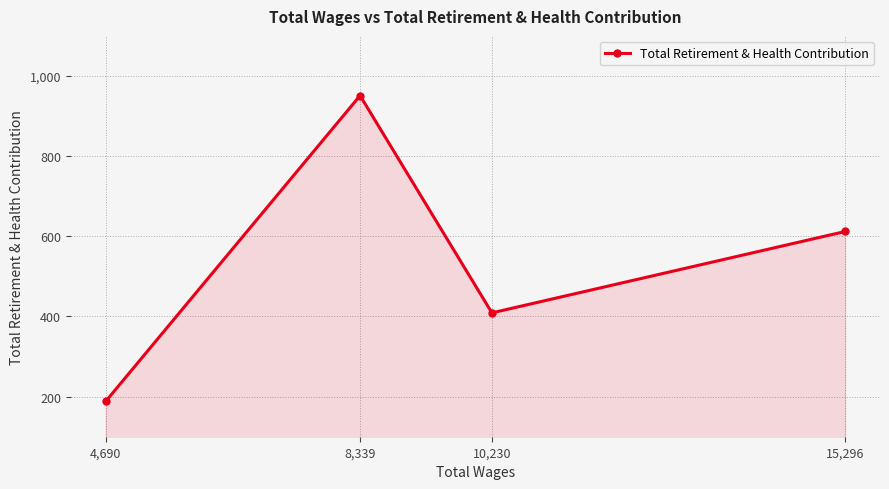

Rank the categories by value from lowest to highest.

4,690, 10,230, 15,296, 8,339